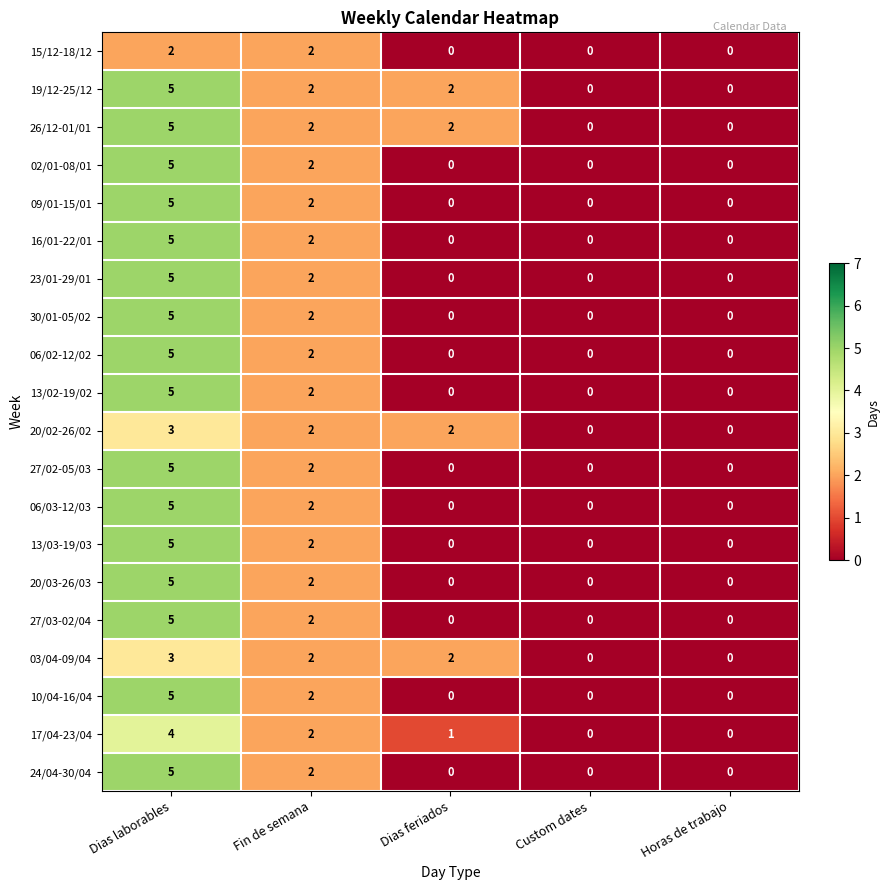

Which category has the highest value in the 26/12-01/01 series?

Dias laborables